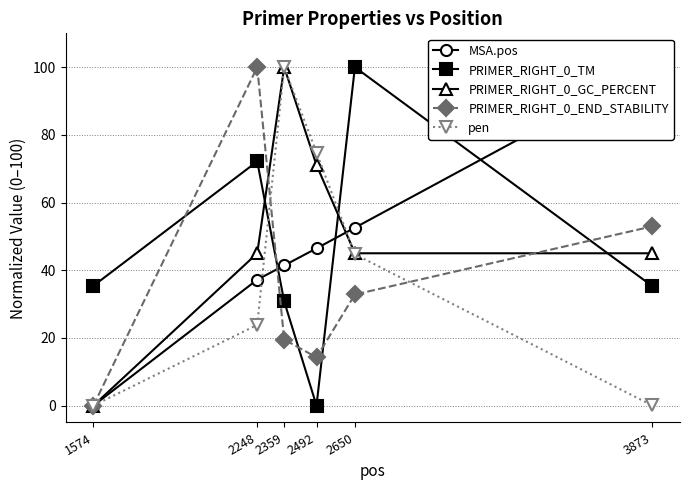

Between 2248 and 2359, which series saw the biggest shift?

PRIMER_RIGHT_0_END_STABILITY